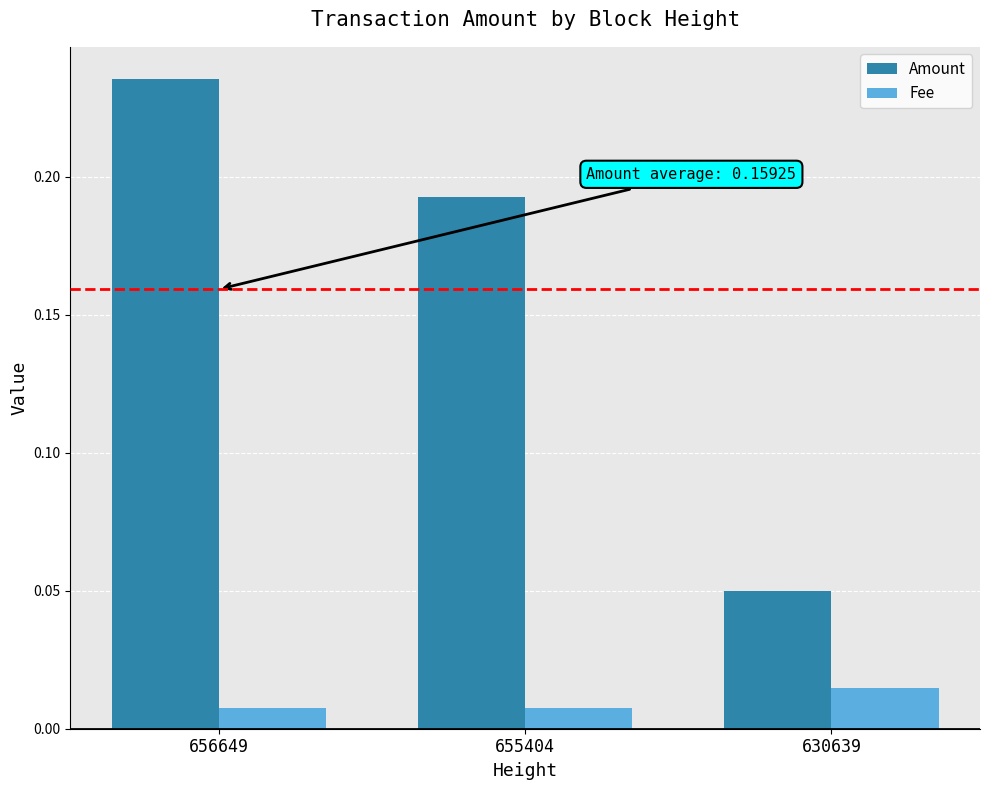

Rank the series at 630639 from highest to lowest value.

Amount, Fee